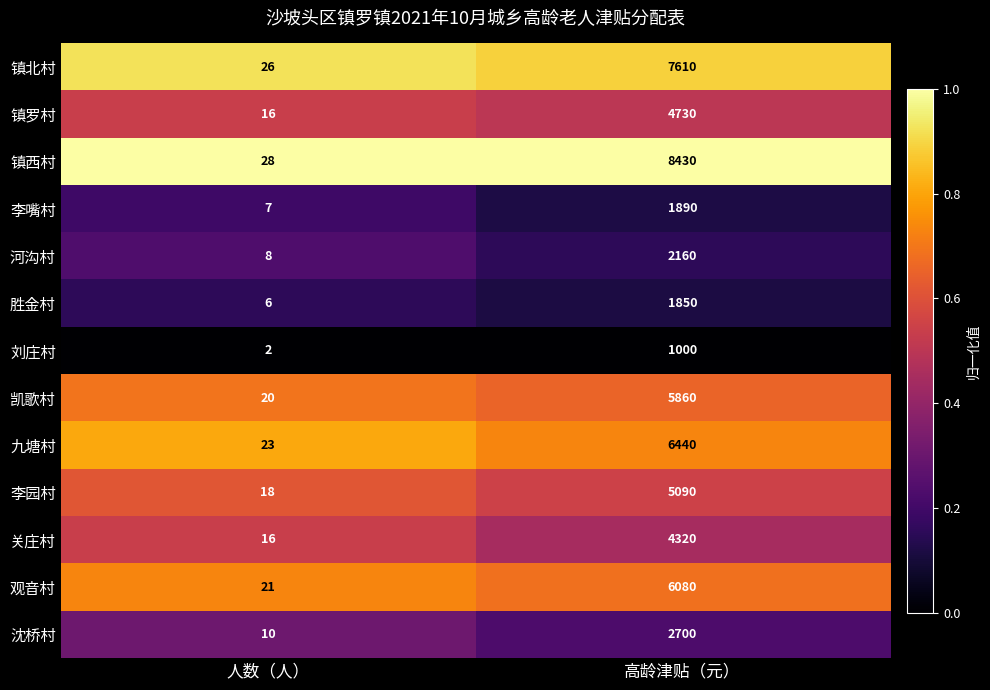

What is the spread (max minus min) of values at 人数（人）?

26